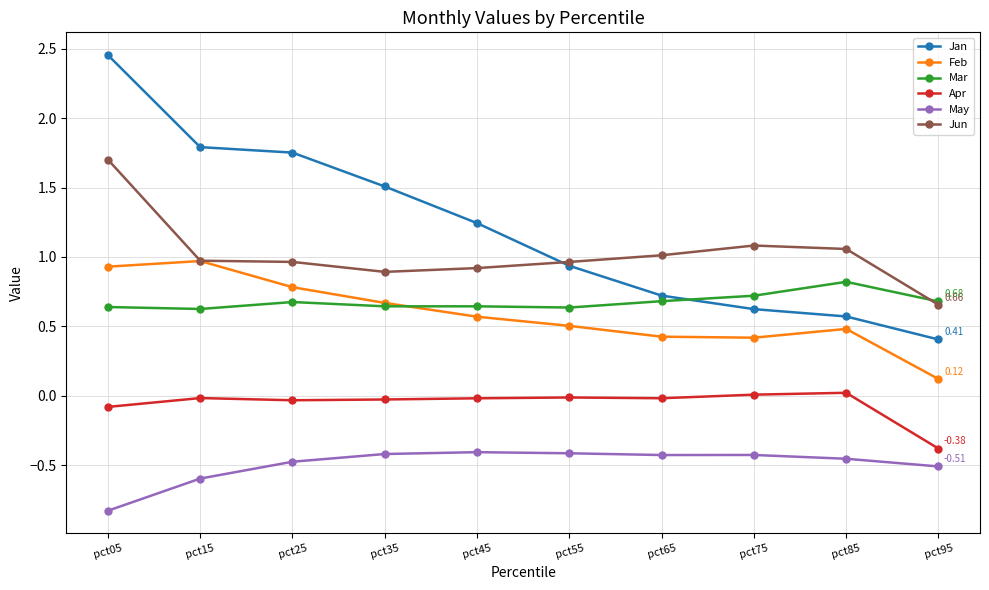

The Mar series shows 0.6 at pct05. True or false?

True